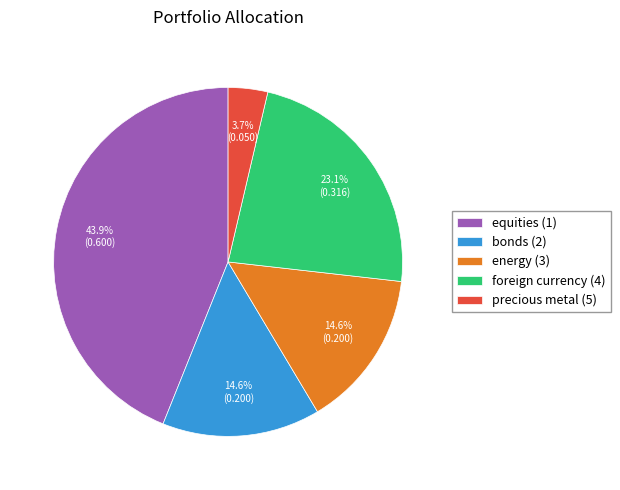

Does equities (1) account for over 50% of the chart?

No